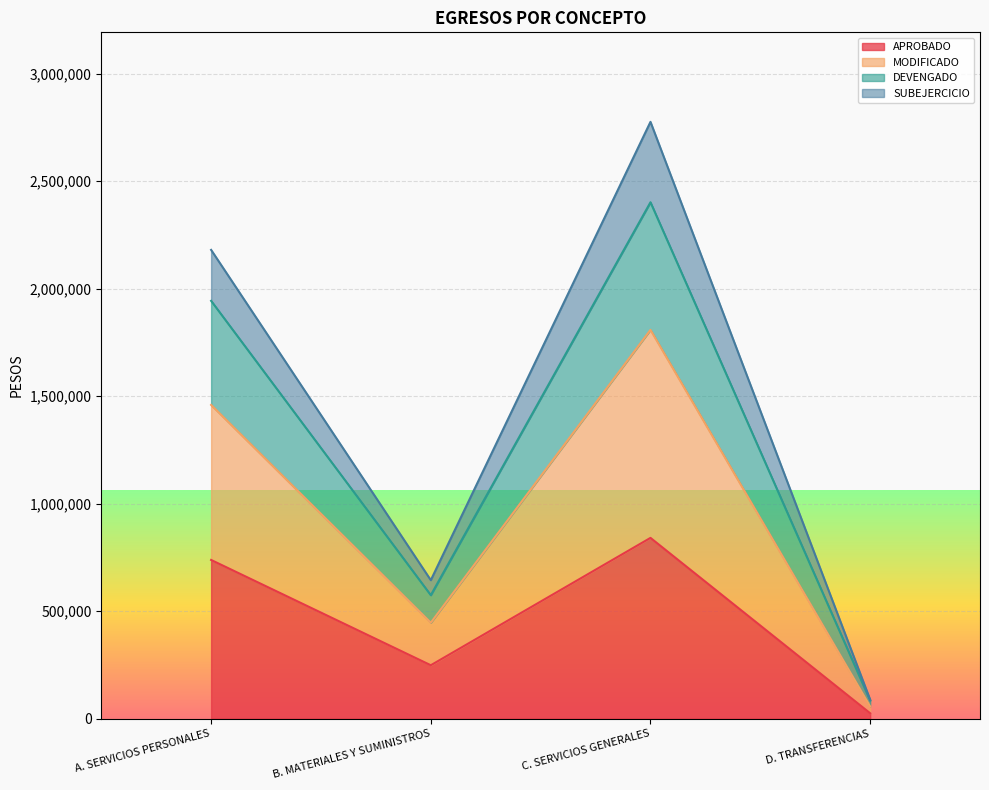

Is it true that APROBADO equals 840649.0 at C. SERVICIOS GENERALES?

True